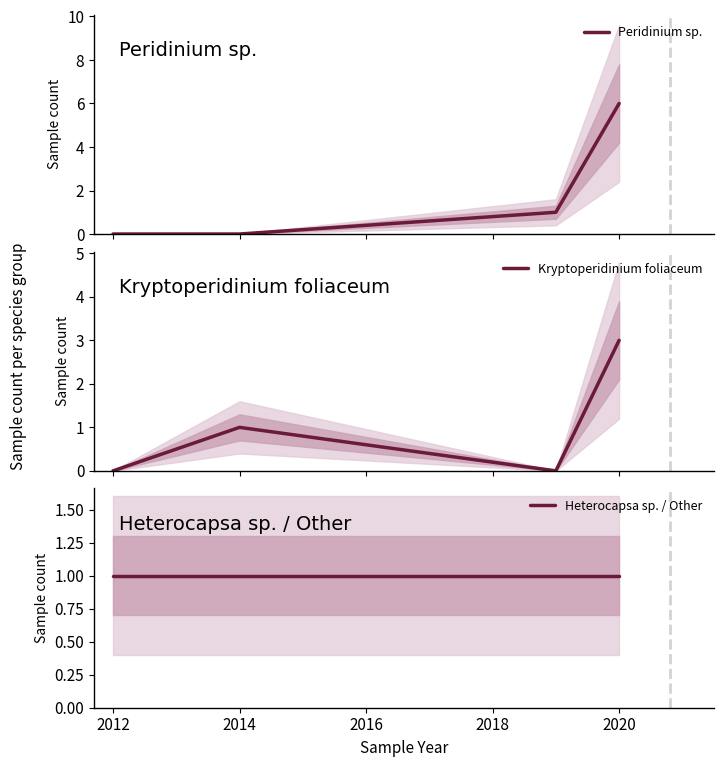

How many data points does each series have?

4